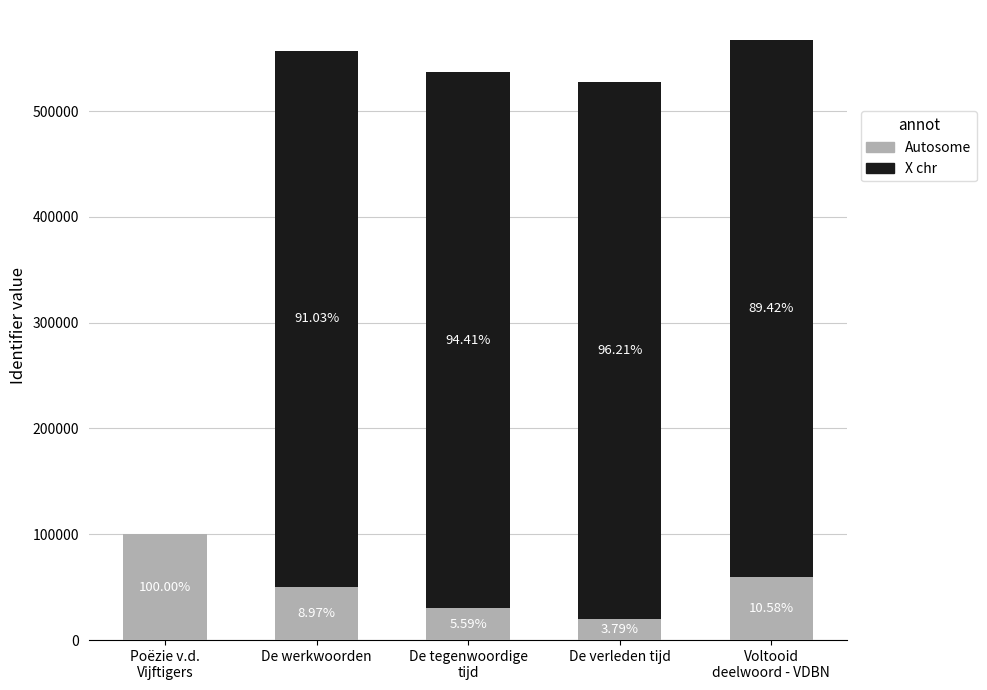

What is the value of the Autosome bar at the 2nd from the left?

50000